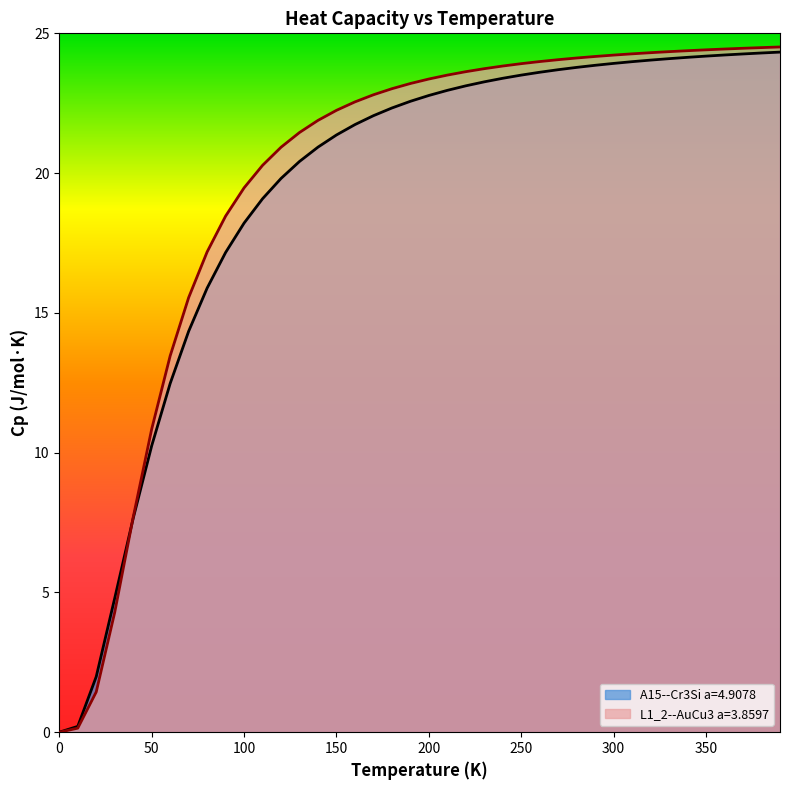

How many distinct data groups are displayed?

2